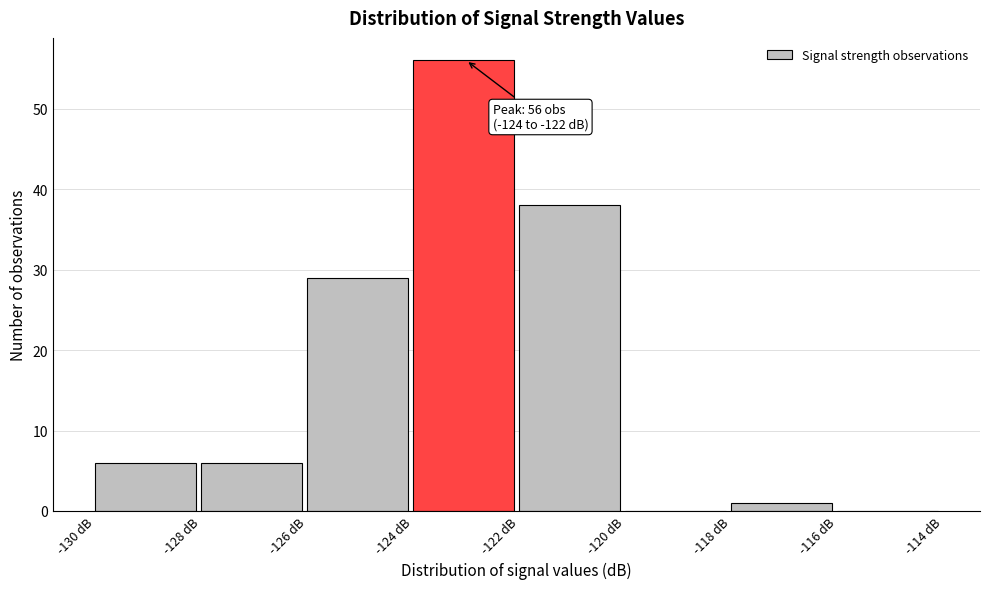

Over which range of the x-axis is the bar tallest?

-124 to -122